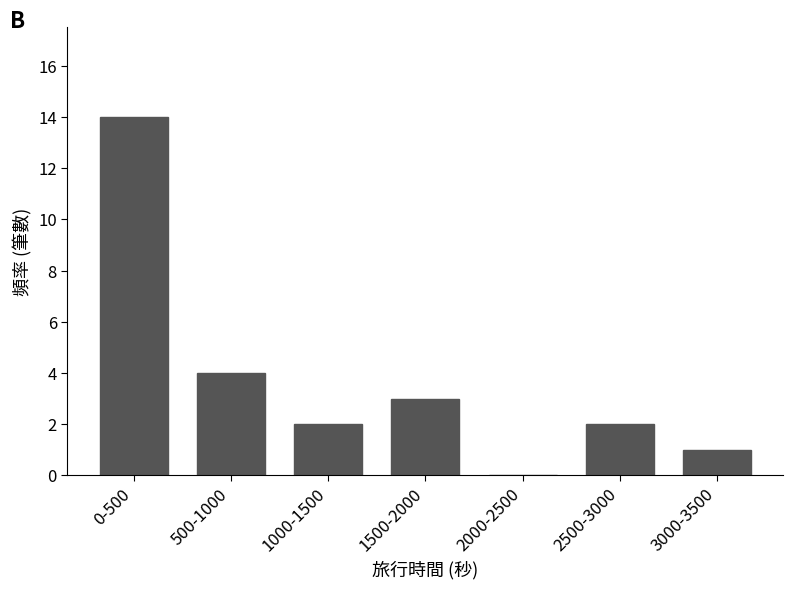

Reading left to right, extract all data points from this chart.

0-500=14	500-1000=4	1000-1500=2	1500-2000=3	2000-2500=0	2500-3000=2	3000-3500=1